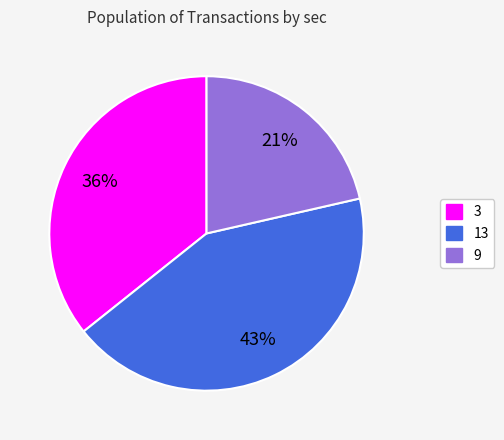

True or false: 13 accounts for 43% of the total.

True